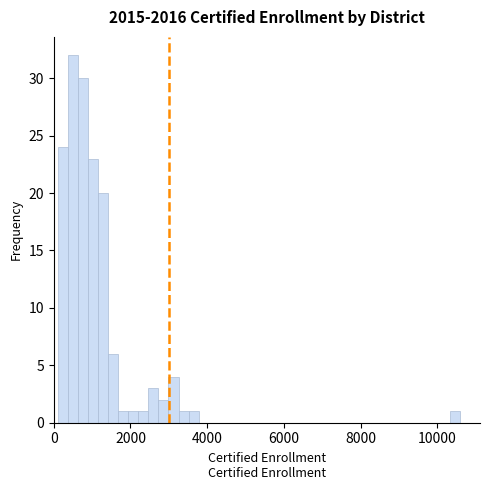

Around what value on the x-axis is the tallest bar? Give the approximate position of its centre, as read against the axis.

600